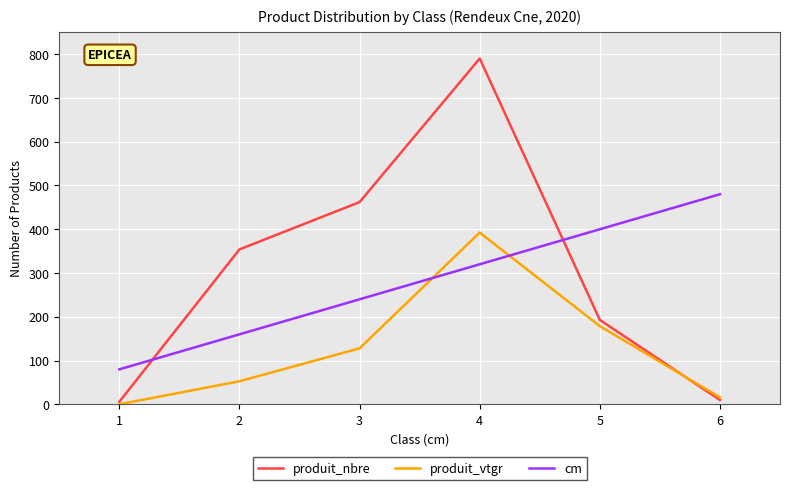

What is the minimum value for produit_nbre?

6.0